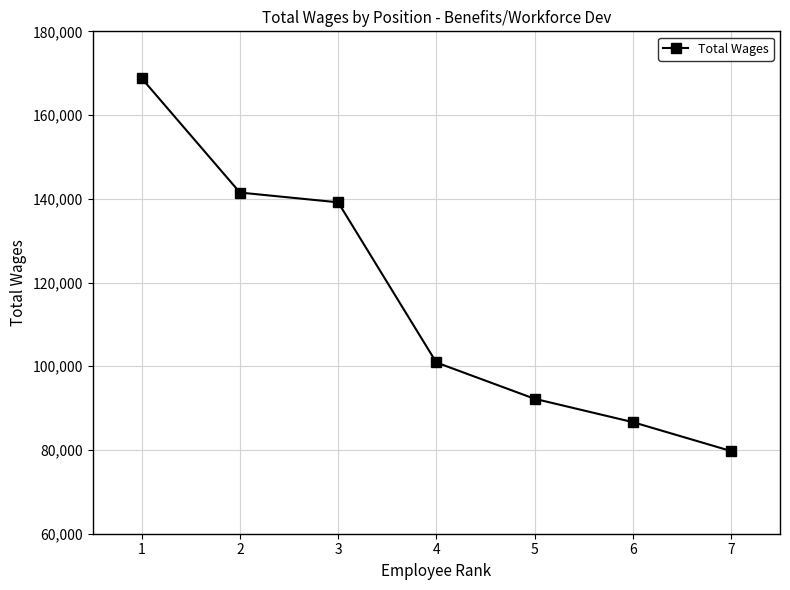

What is the value of the 1st point from the left?

168771